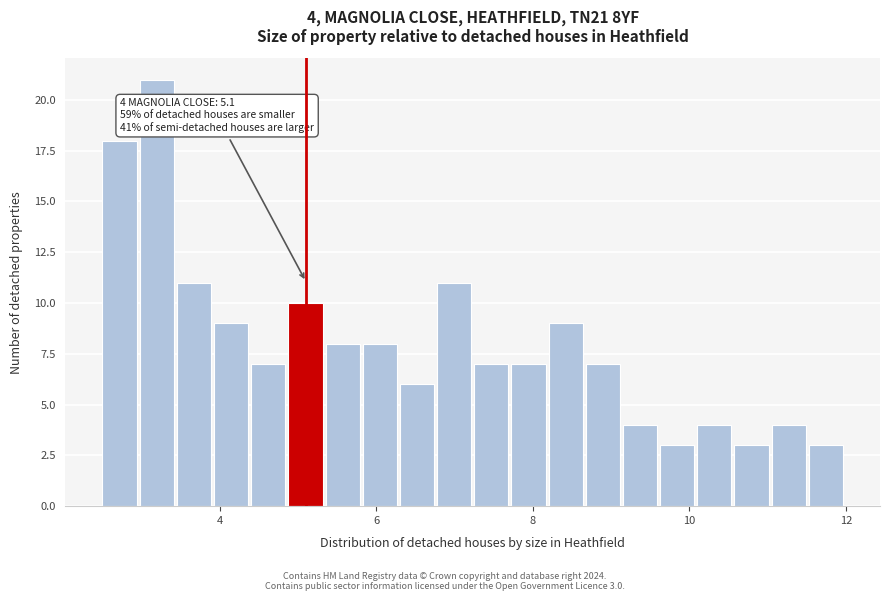

Around what value on the x-axis is the tallest bar? Give the approximate position of its centre, as read against the axis.

3.2